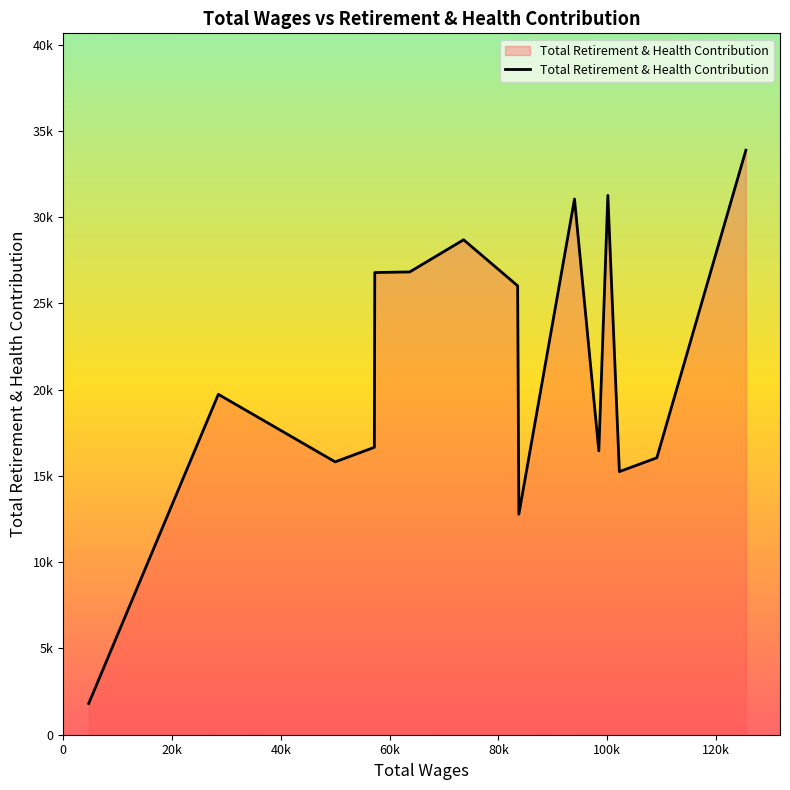

Does the chart display data point markers on the line(s)?

No